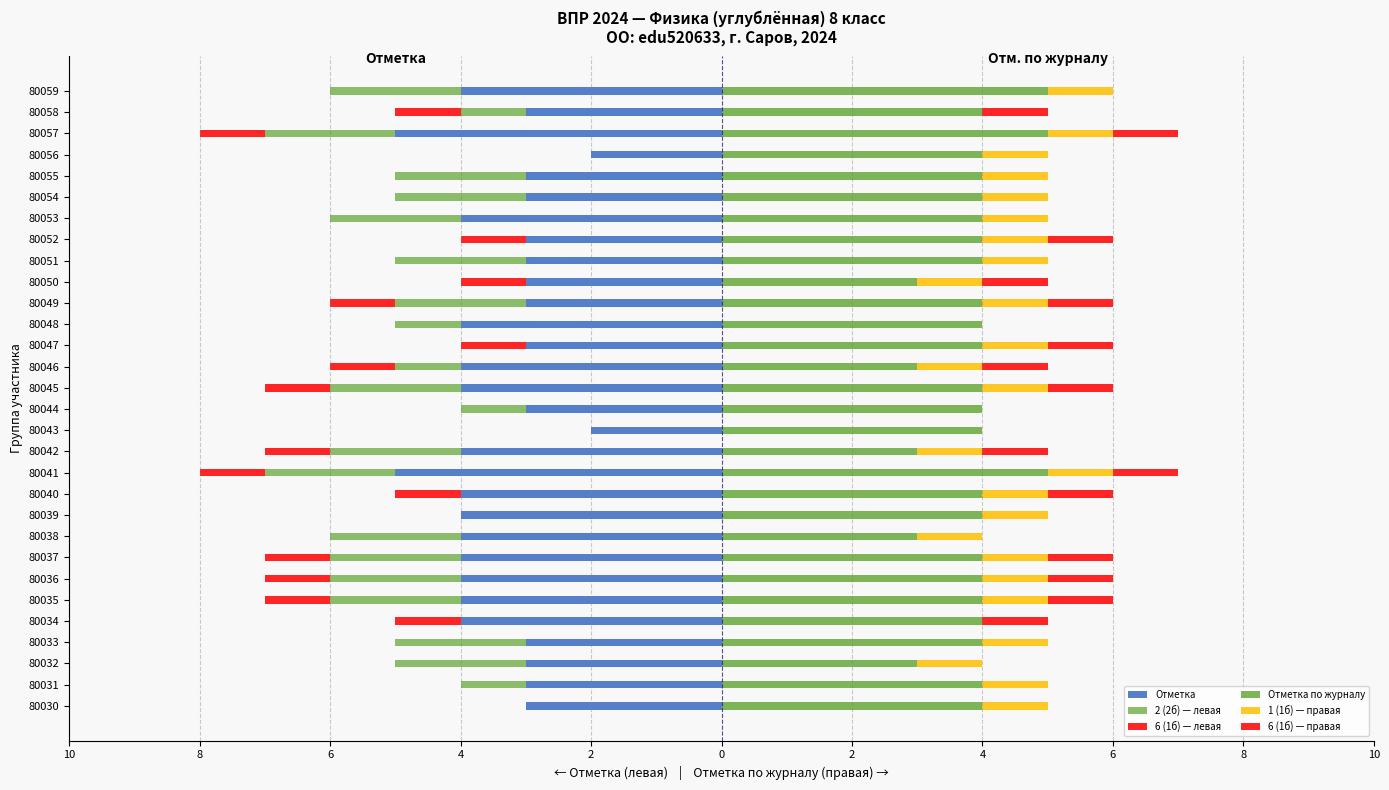

At which category does the chart reach its peak across all series?

80041